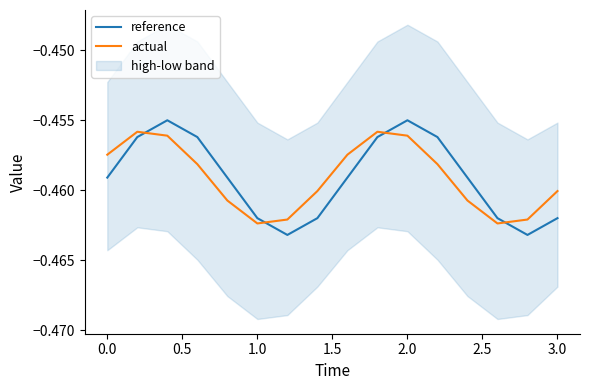

What is the value of the actual point at the 10th from the left?

-0.5